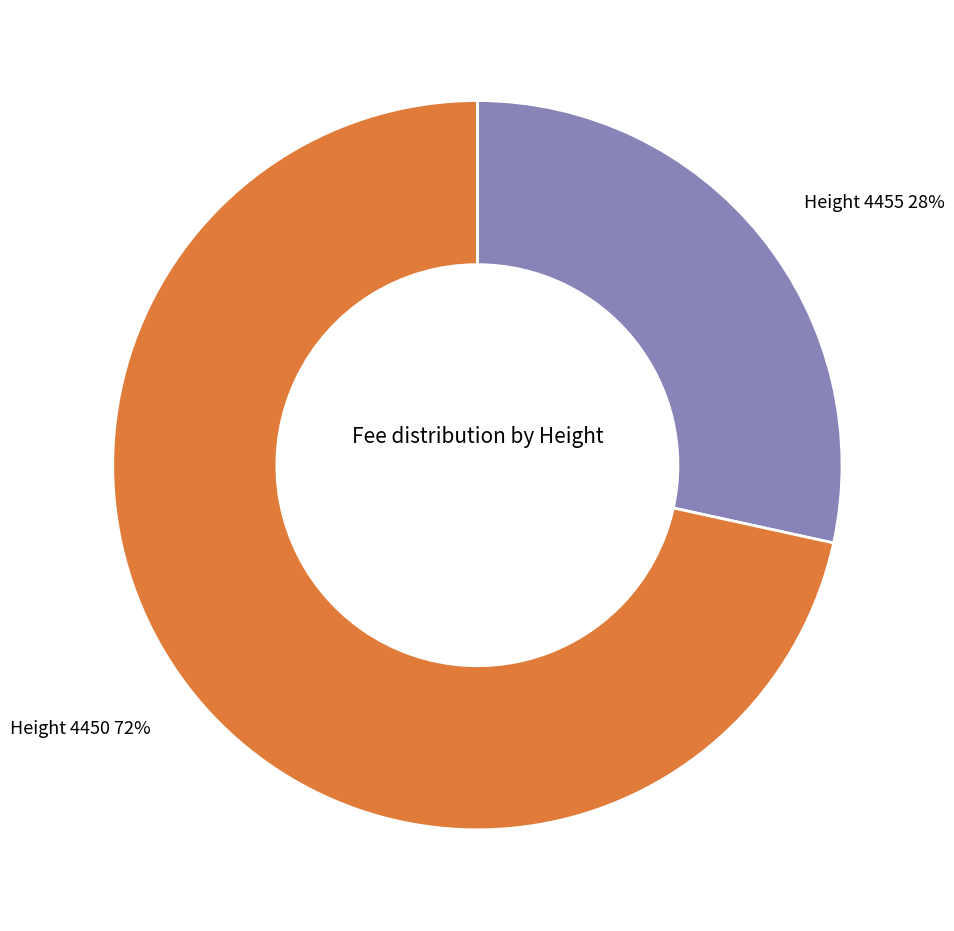

Between Height 4450 and Height 4455, which is larger?

Height 4450